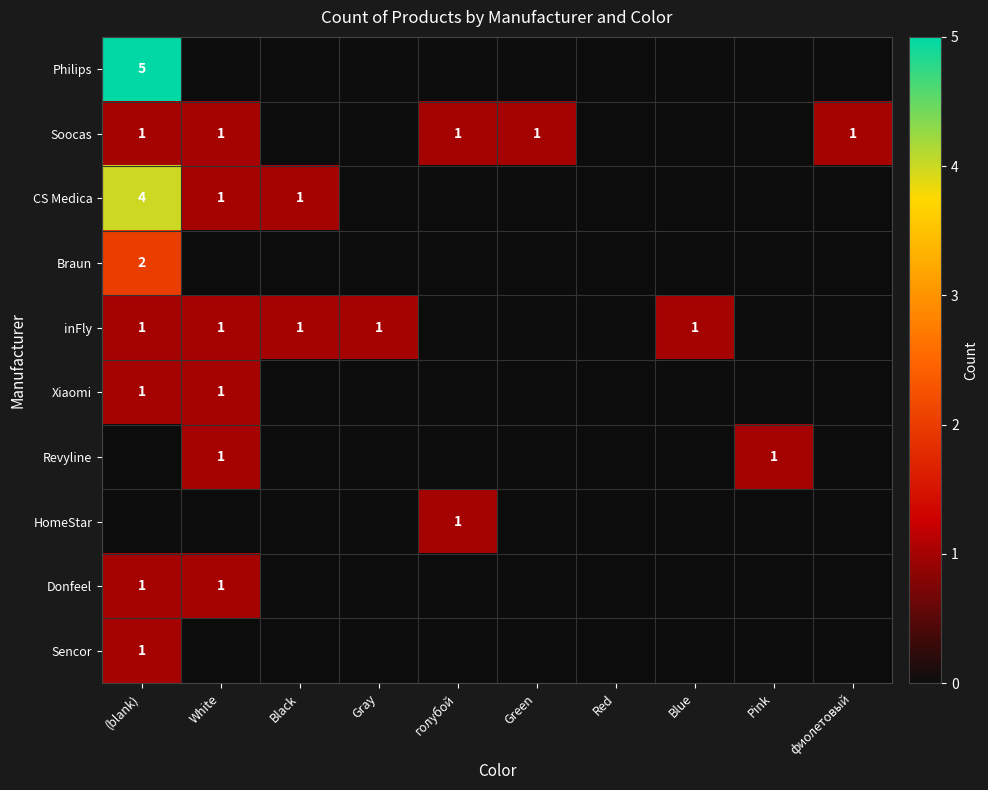

At how many categories does at least one series exceed 3?

1